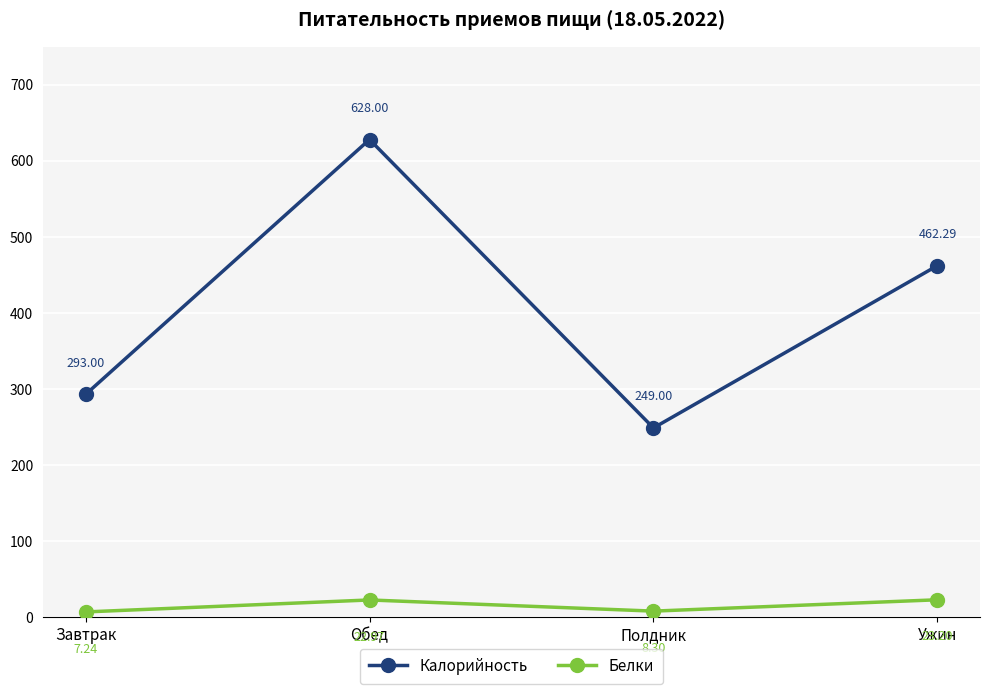

At which category does Белки reach its first local peak?

Обед